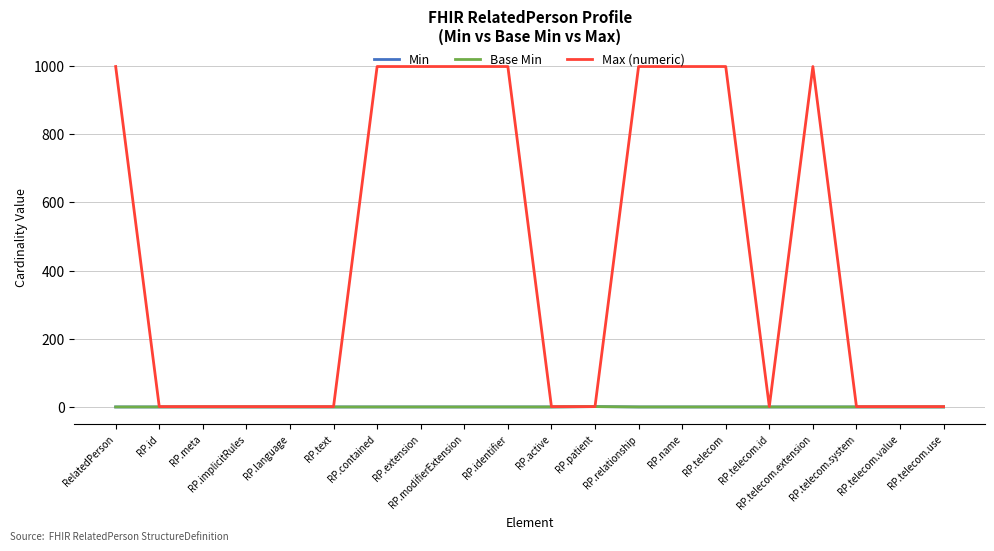

Rank the categories by Base Min value from lowest to highest.

RelatedPerson, RP.id, RP.meta, RP.implicitRules, RP.language, RP.text, RP.contained, RP.extension, RP.modifierExtension, RP.identifier, RP.active, RP.relationship, RP.name, RP.telecom, RP.telecom.id, RP.telecom.extension, RP.telecom.system, RP.telecom.value, RP.telecom.use, RP.patient